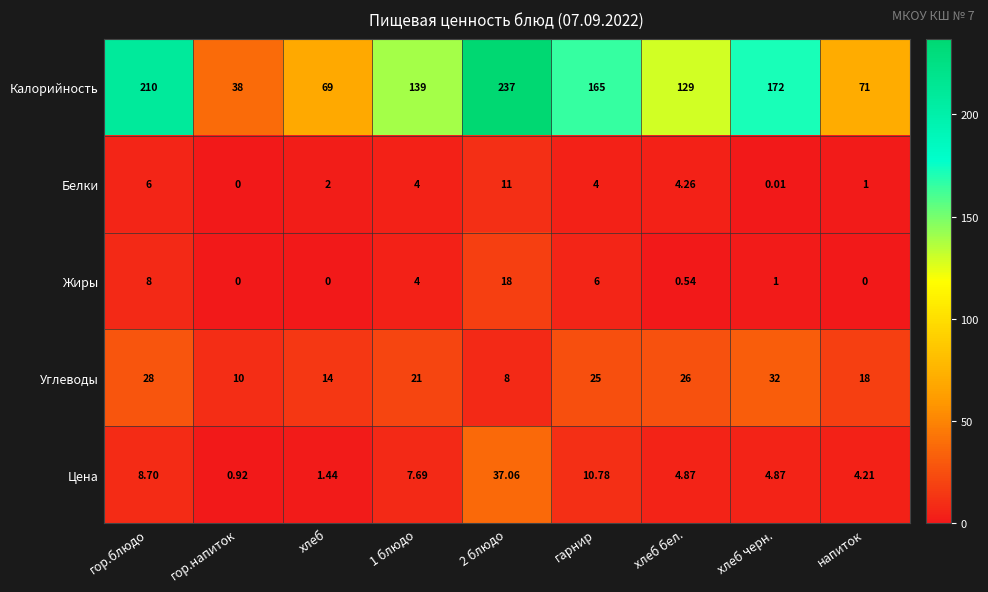

At which category is the sum across all series the highest?

2 блюдо